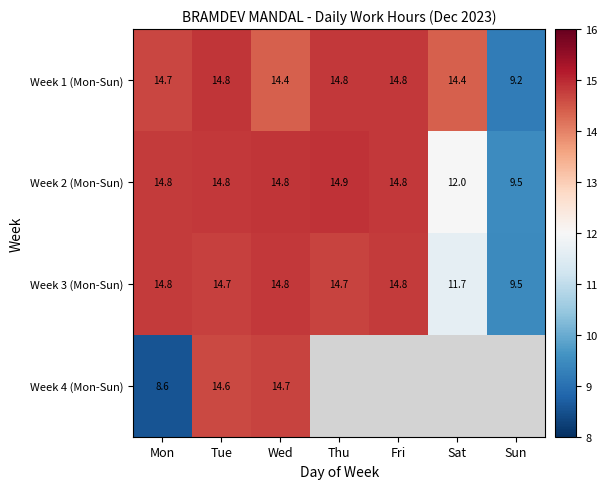

True or false: Week 2 (Mon-Sun) has a value of 14.7 at Sun.

False